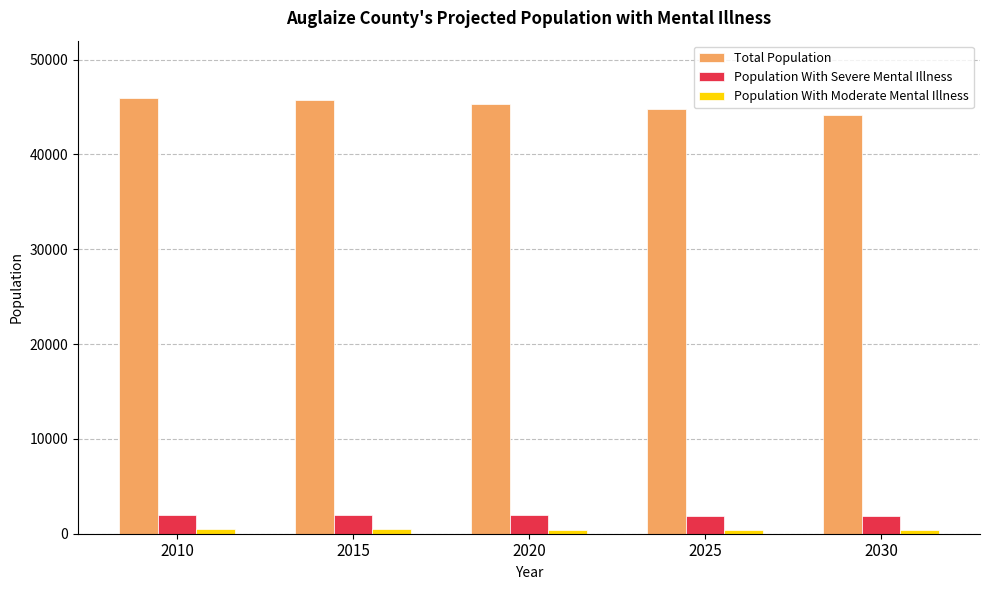

How many data points in Total Population are less than 45296?

2